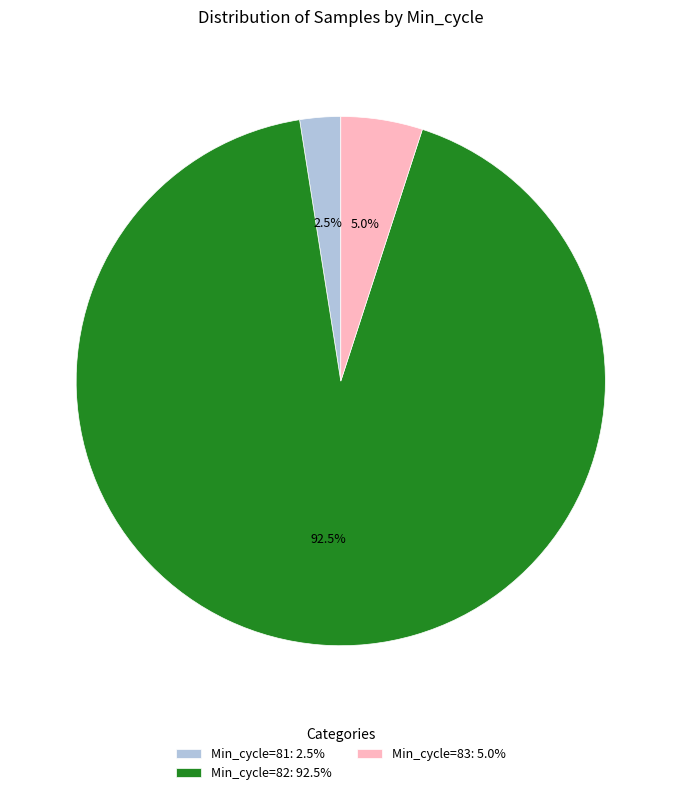

Combined, do Min_cycle=82: 92.5% and Min_cycle=83: 5.0% account for over 50%?

Yes